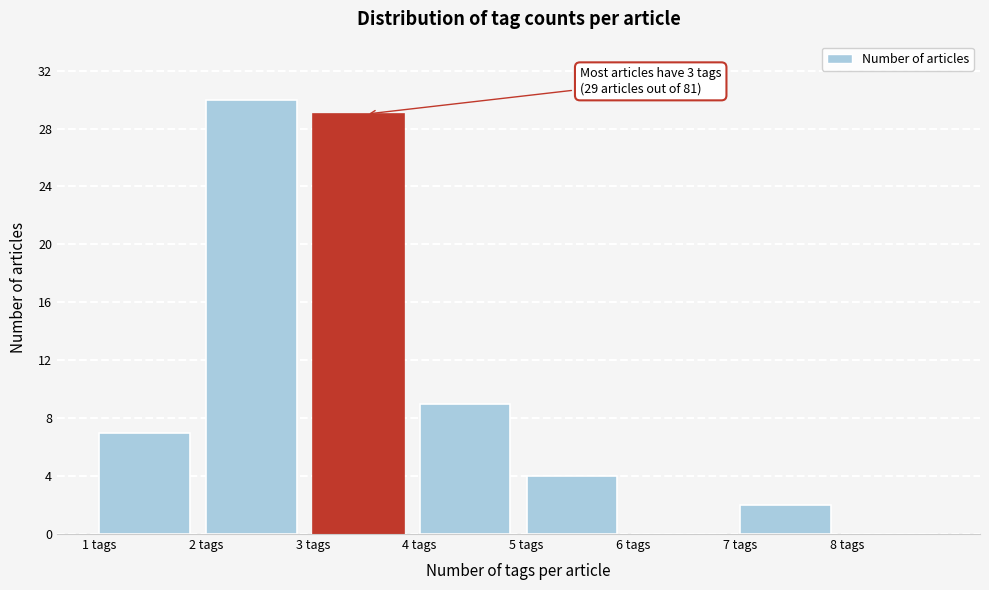

Which range on the x-axis has the tallest bar?

2 to 3